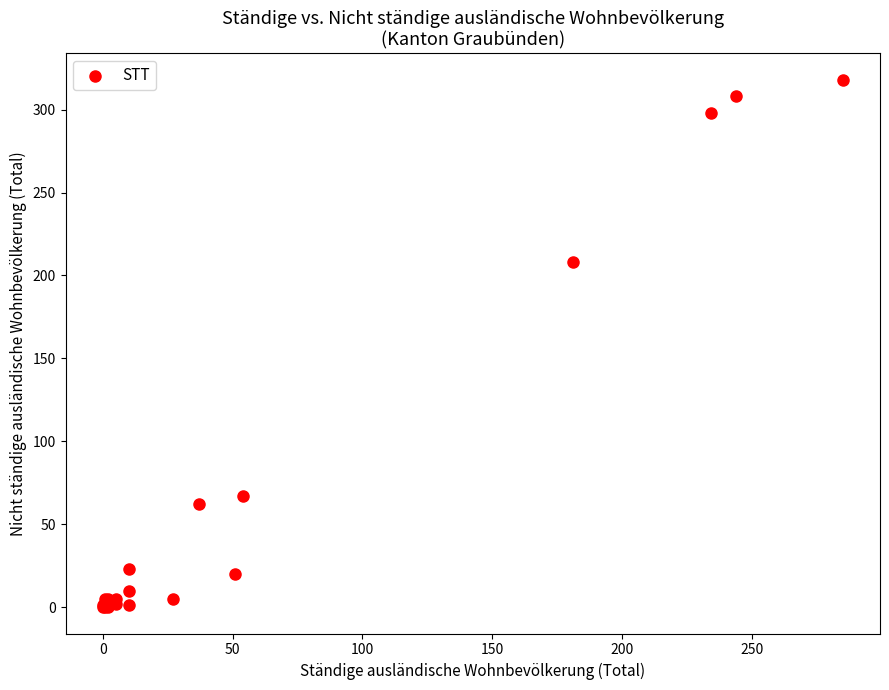

What Y value in the scatter plot is closest to 159?

208